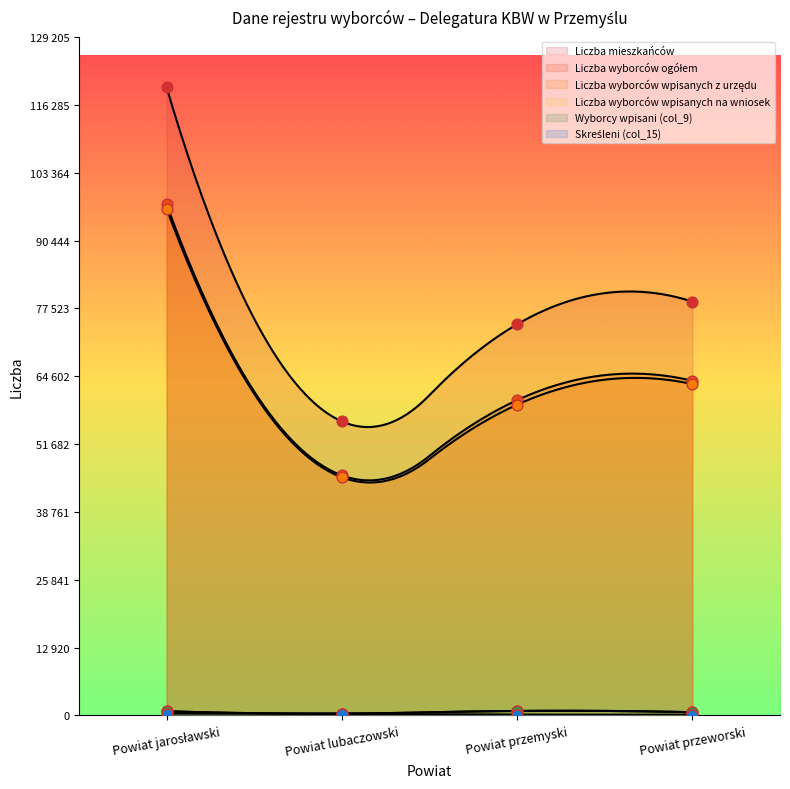

Is the value of Skreśleni (col_15) at Powiat jarosławski greater than the value of Liczba wyborców wpisanych z urzędu at Powiat przemyski?

No